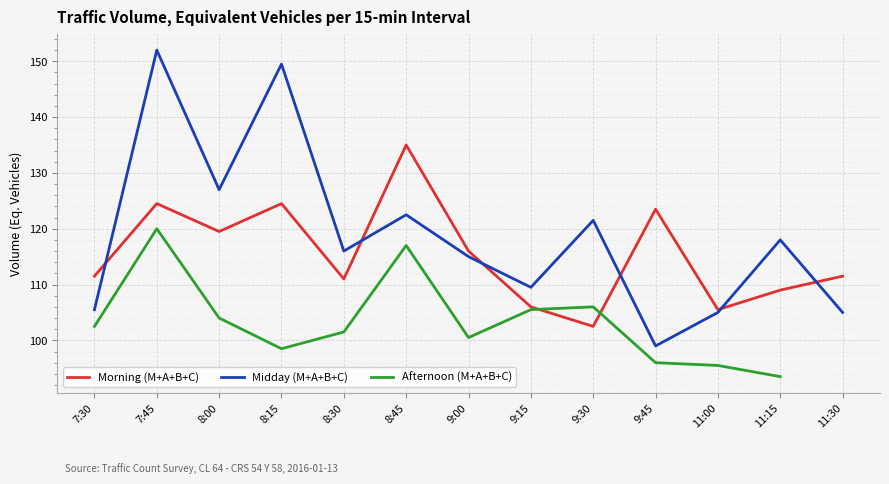

The Midday (M+A+B+C) series shows 198.0 at 8:00. True or false?

False